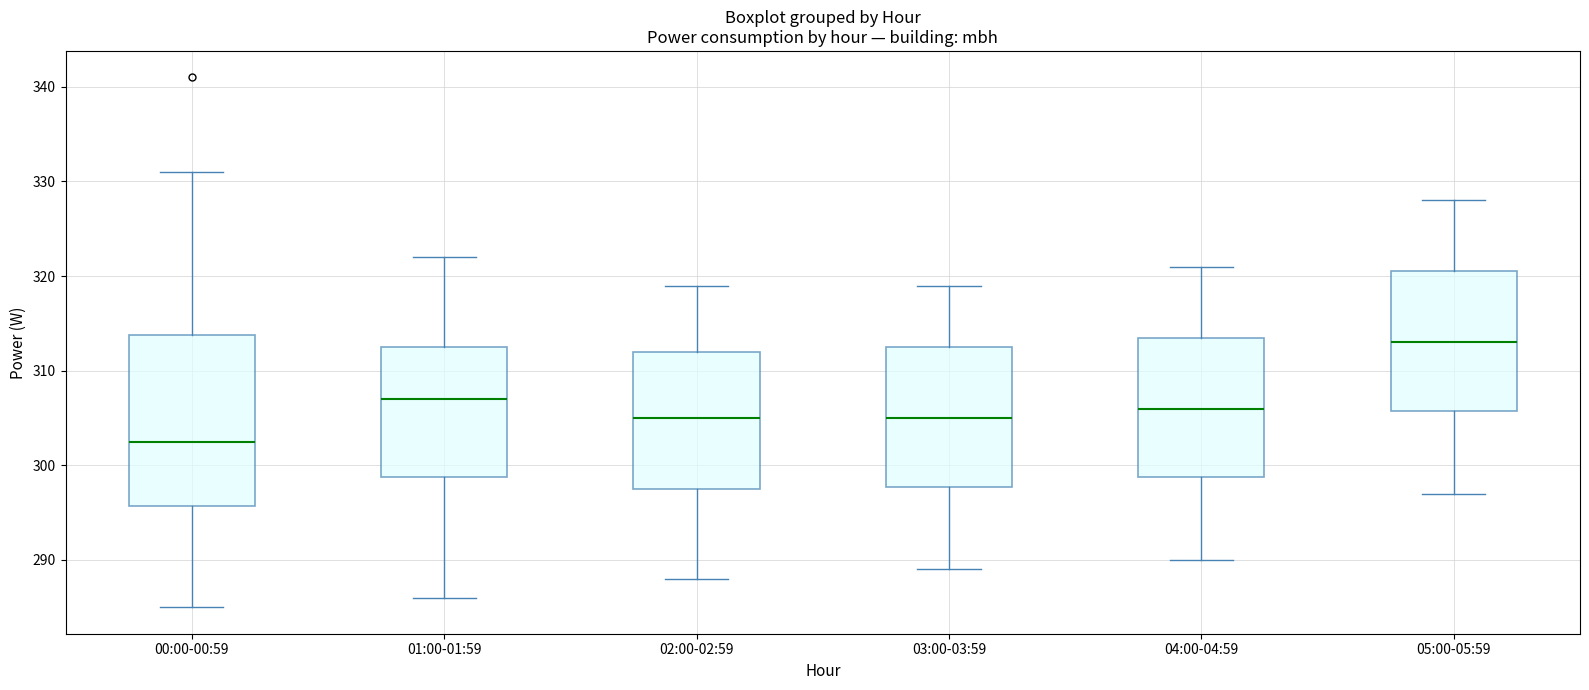

Which box has the highest median line?

05:00-05:59